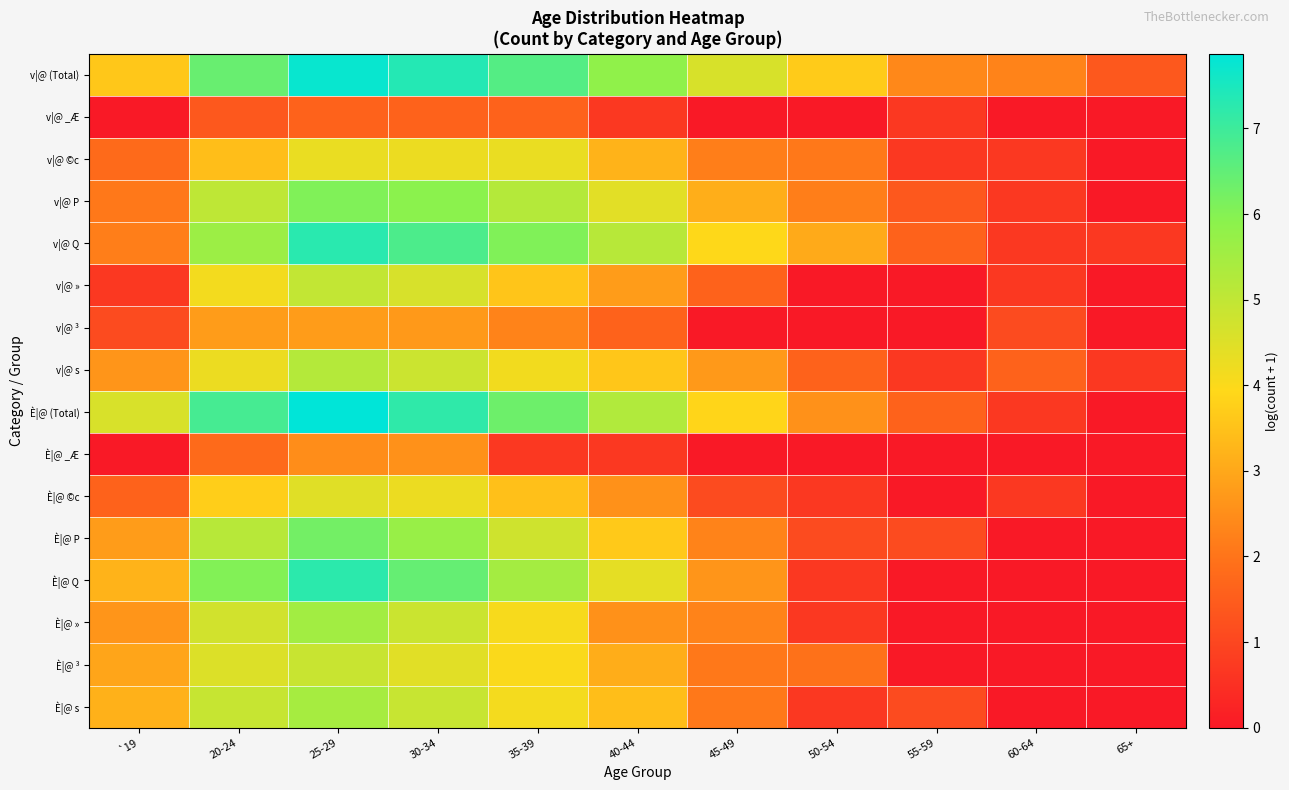

At which category is the sum across all series the highest?

25-29